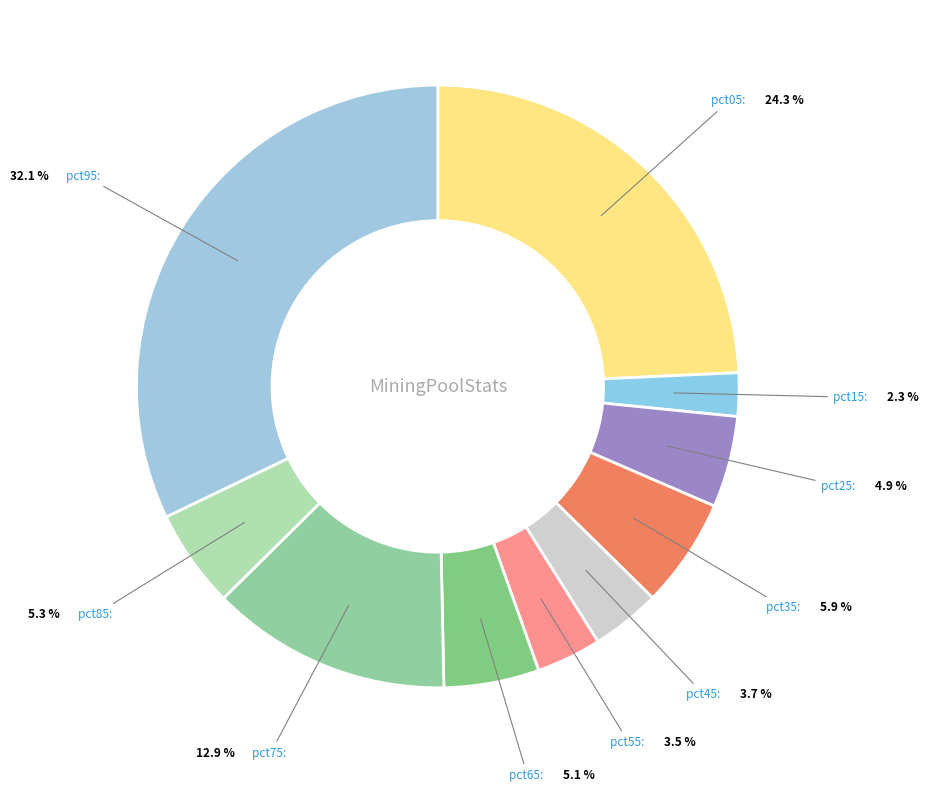

Which category has the smallest portion of the pie?

pct15